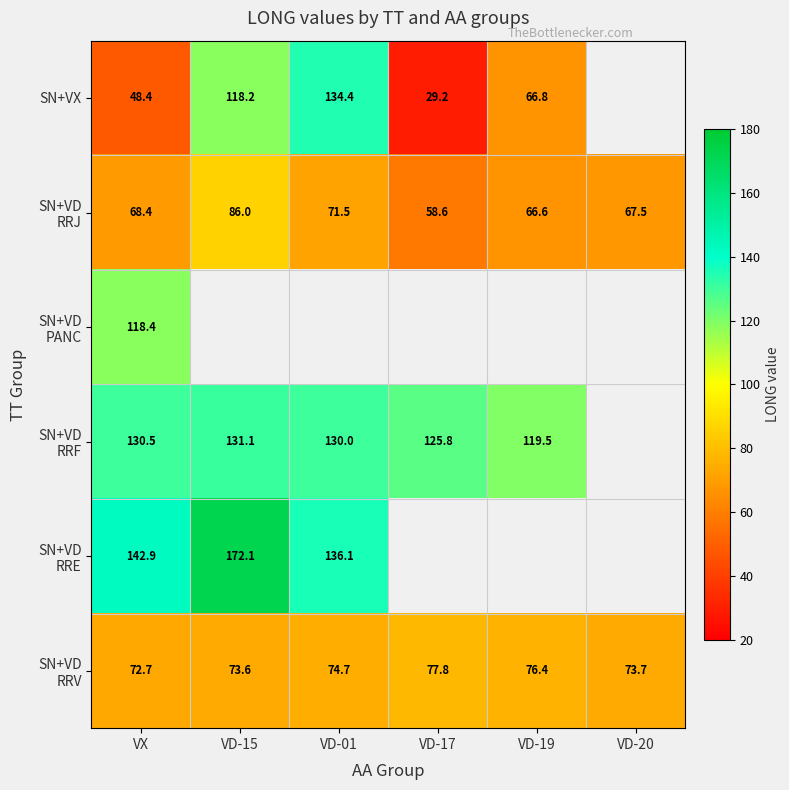

What is the maximum value shown in the chart?

172.1